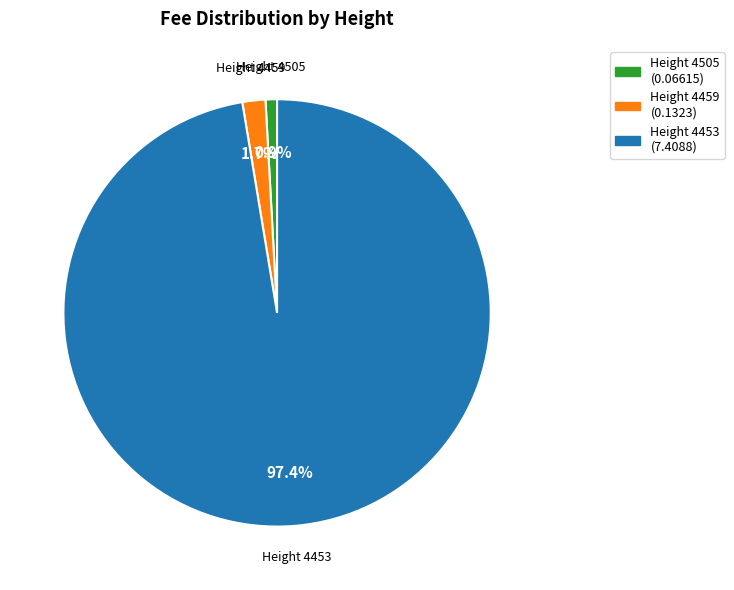

Combined, do Height 4459 and Height 4453 account for over 50%?

Yes